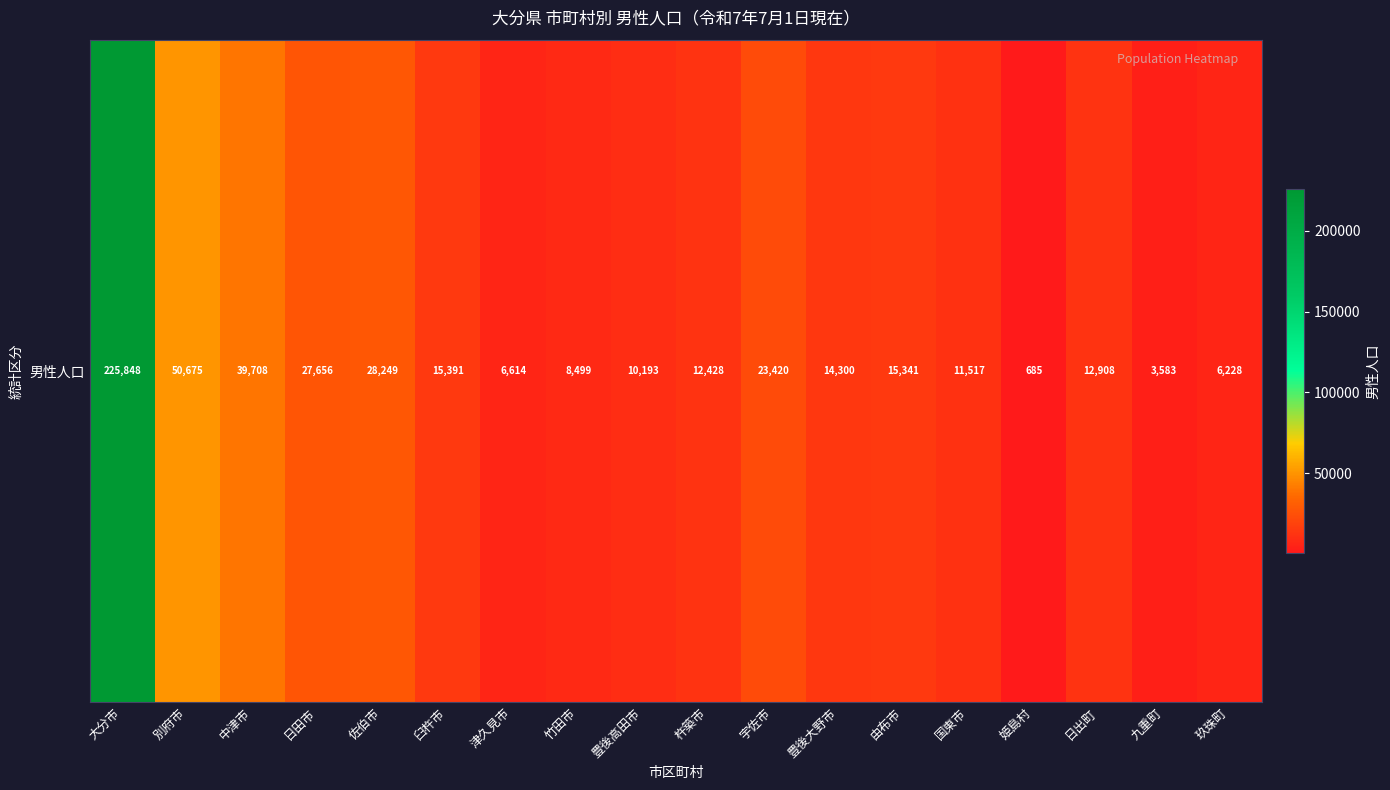

Rank the categories by value from lowest to highest.

姫島村, 九重町, 玖珠町, 津久見市, 竹田市, 豊後高田市, 国東市, 杵築市, 日出町, 豊後大野市, 由布市, 臼杵市, 宇佐市, 日田市, 佐伯市, 中津市, 別府市, 大分市